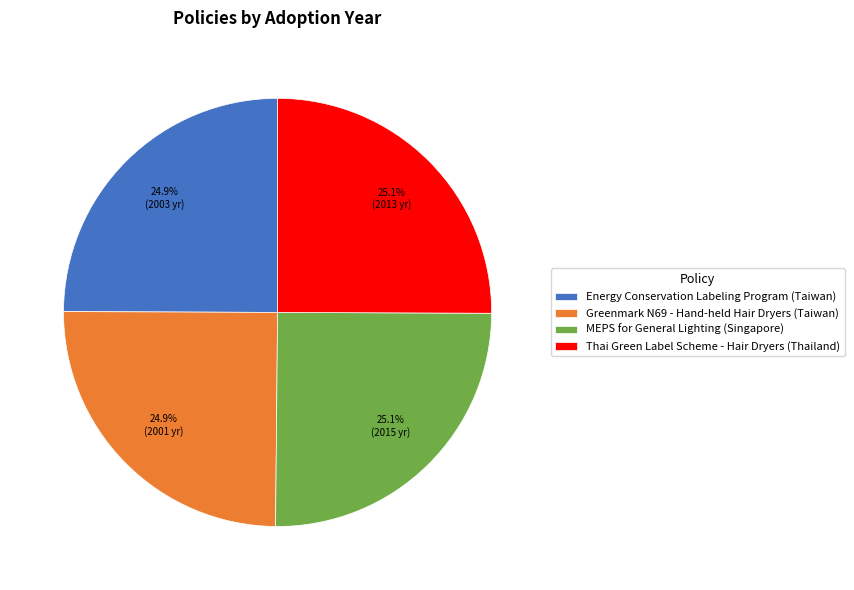

How much of the chart is everything except Thai Green Label Scheme - Hair Dryers (Thailand)?

74.9%